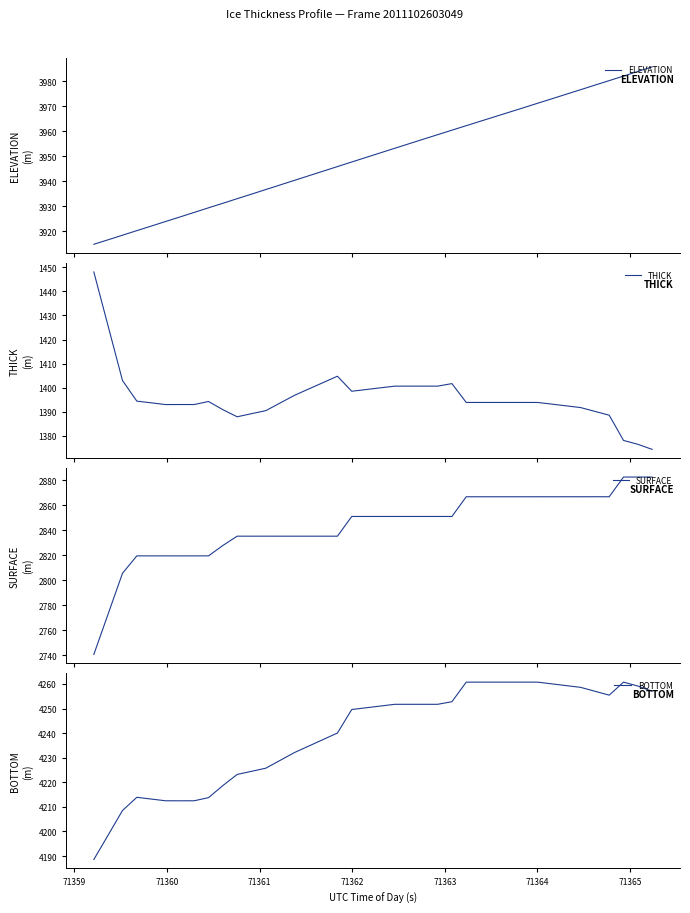

What is the minimum value for BOTTOM?

4188.6